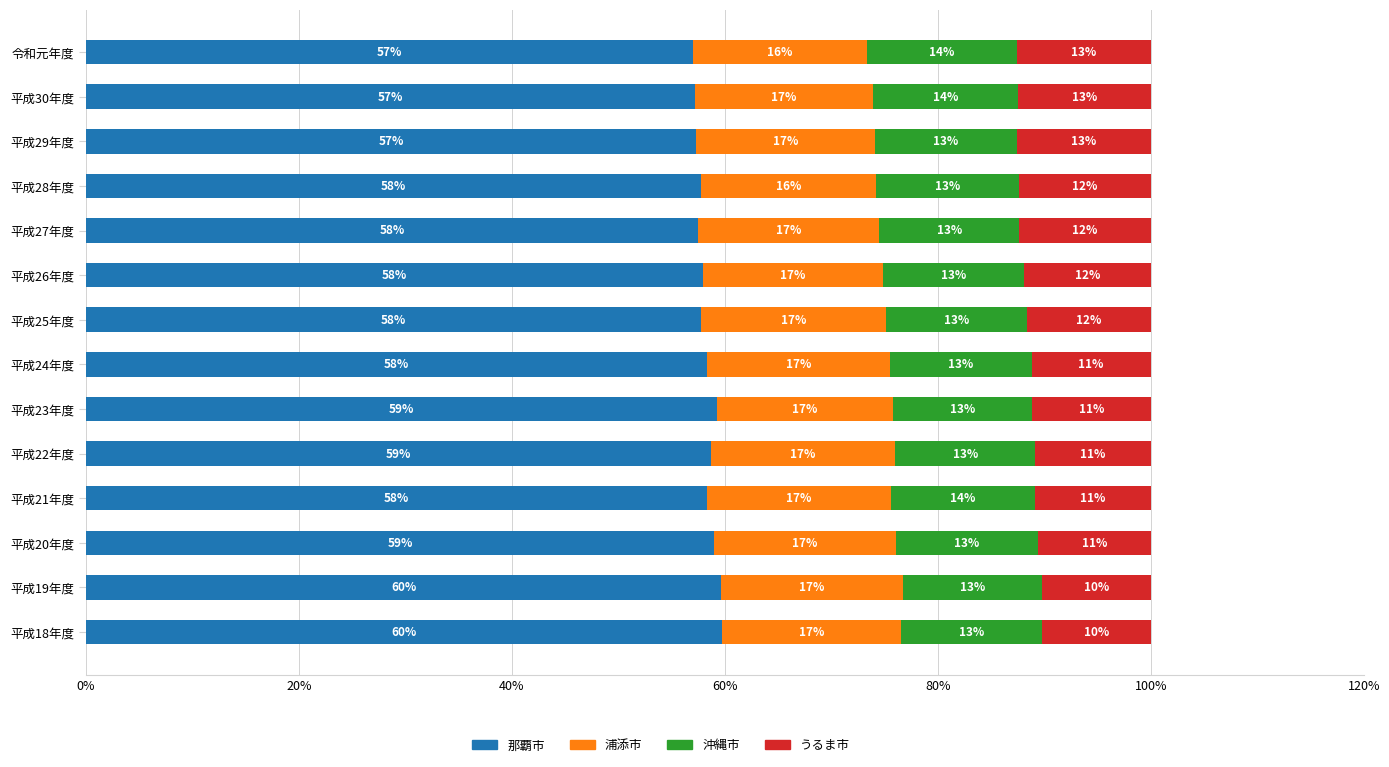

What is the minimum value for 那覇市?

57.0